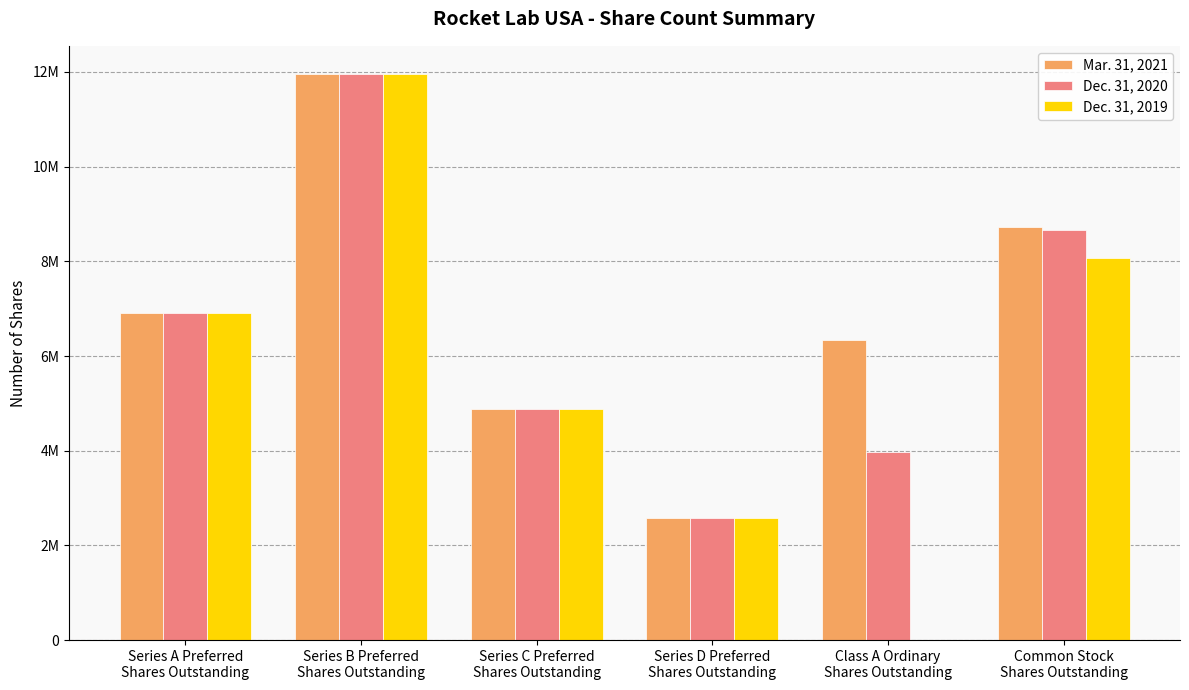

At Series C Preferred
Shares Outstanding, list the series in order from largest to smallest.

Mar. 31, 2021, Dec. 31, 2020, Dec. 31, 2019